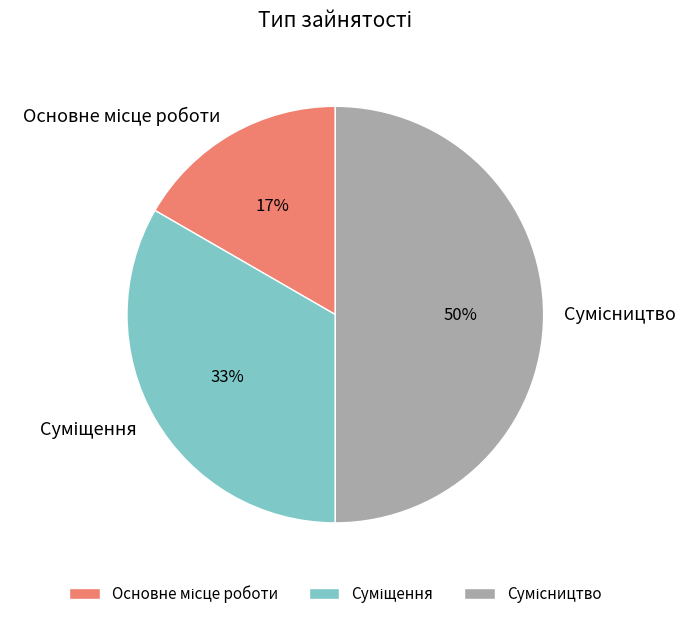

To the nearest percent, what is the difference between the largest and smallest slice percentages?

33%